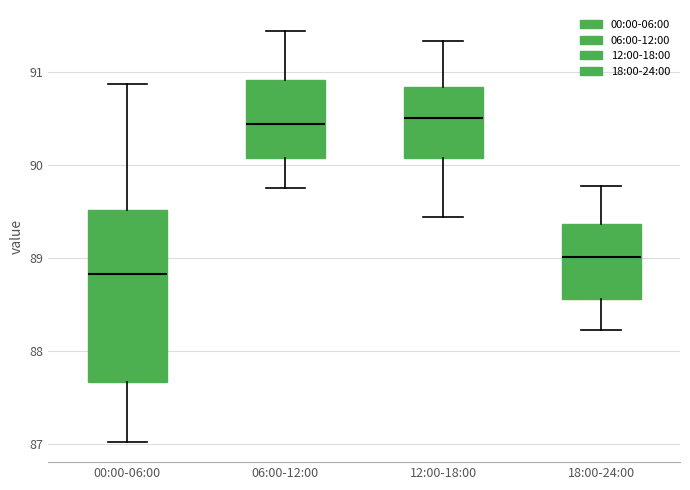

Which box's median line is the lowest?

00:00-06:00